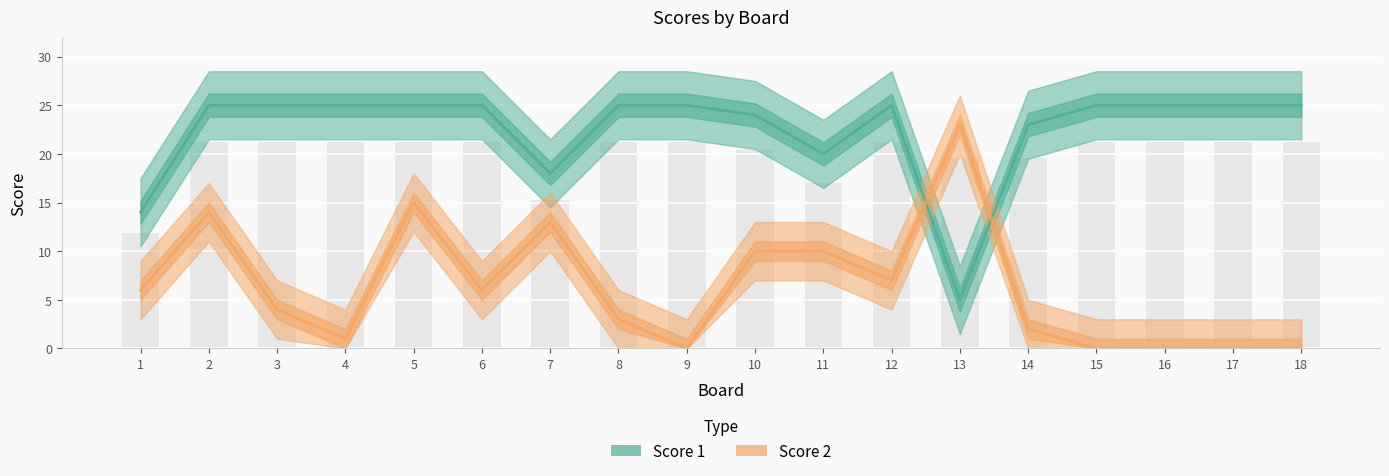

Between 11 and 13, which series saw the biggest shift?

Score 1